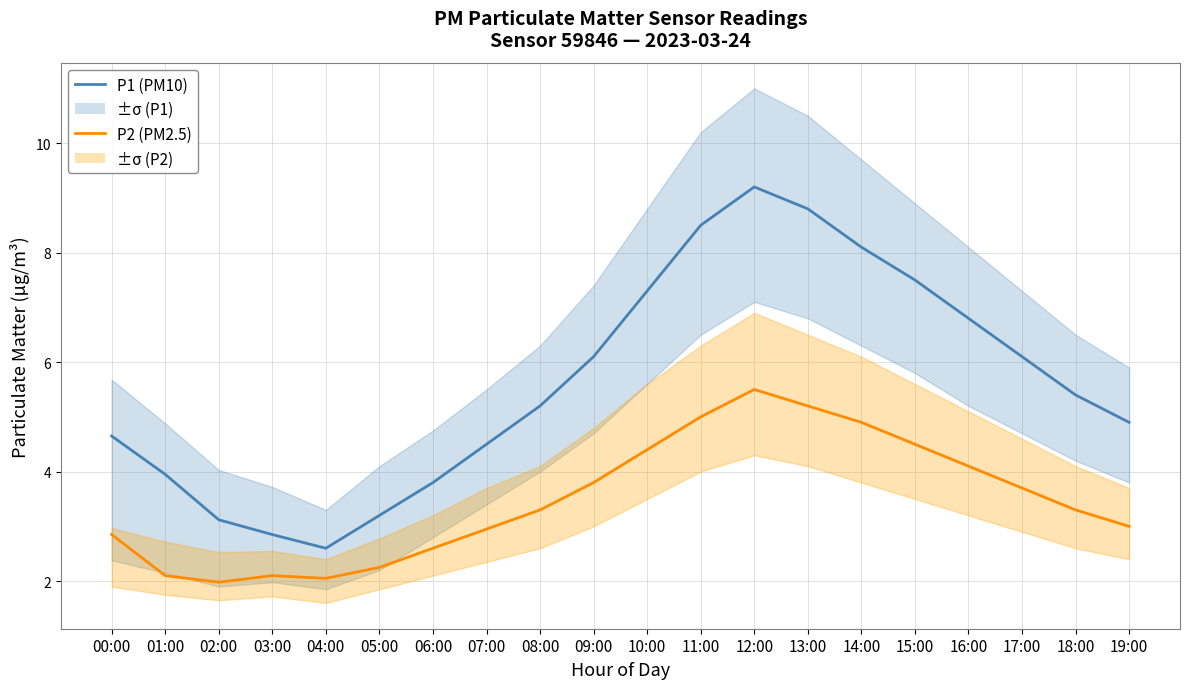

Is it true that P1 (PM10) equals 3.2 at 08:00?

False